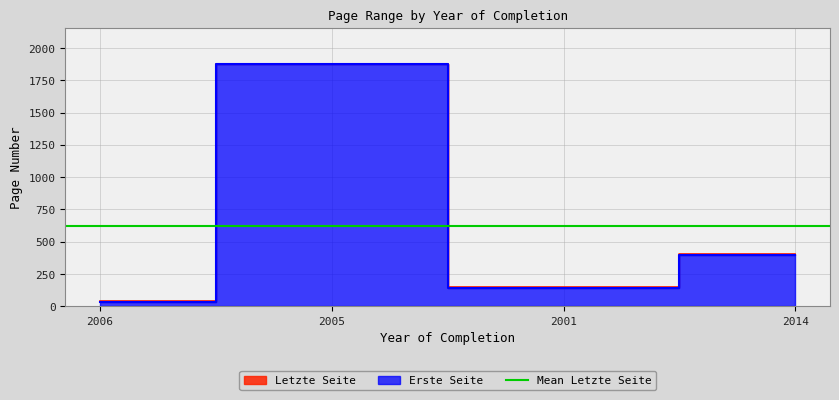

What is the difference between the Letzte Seite values at 2014 and 2006?

366